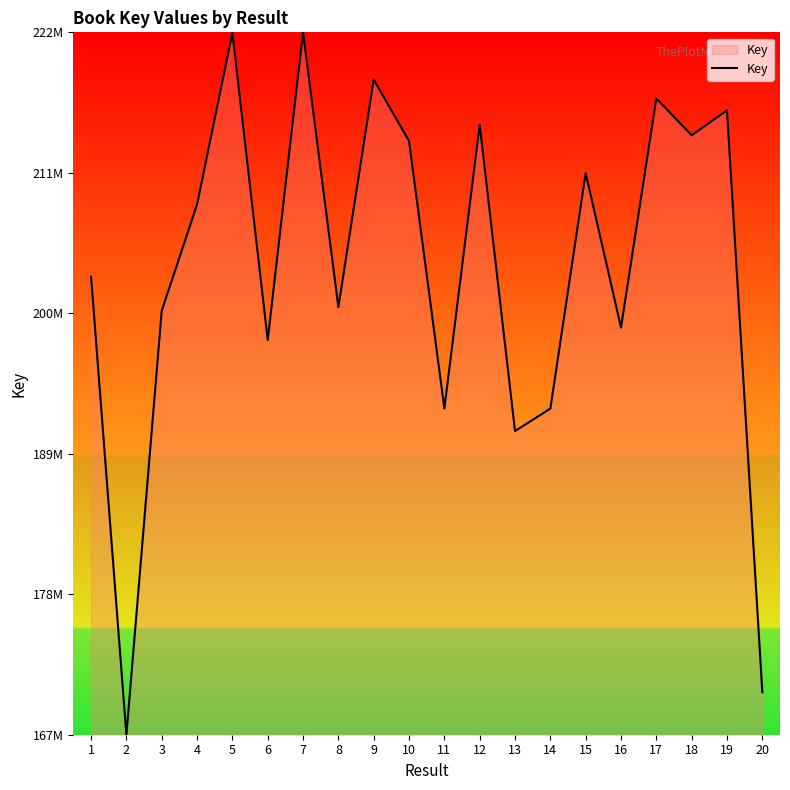

What is the change in value from 9 to 19?

-2405675